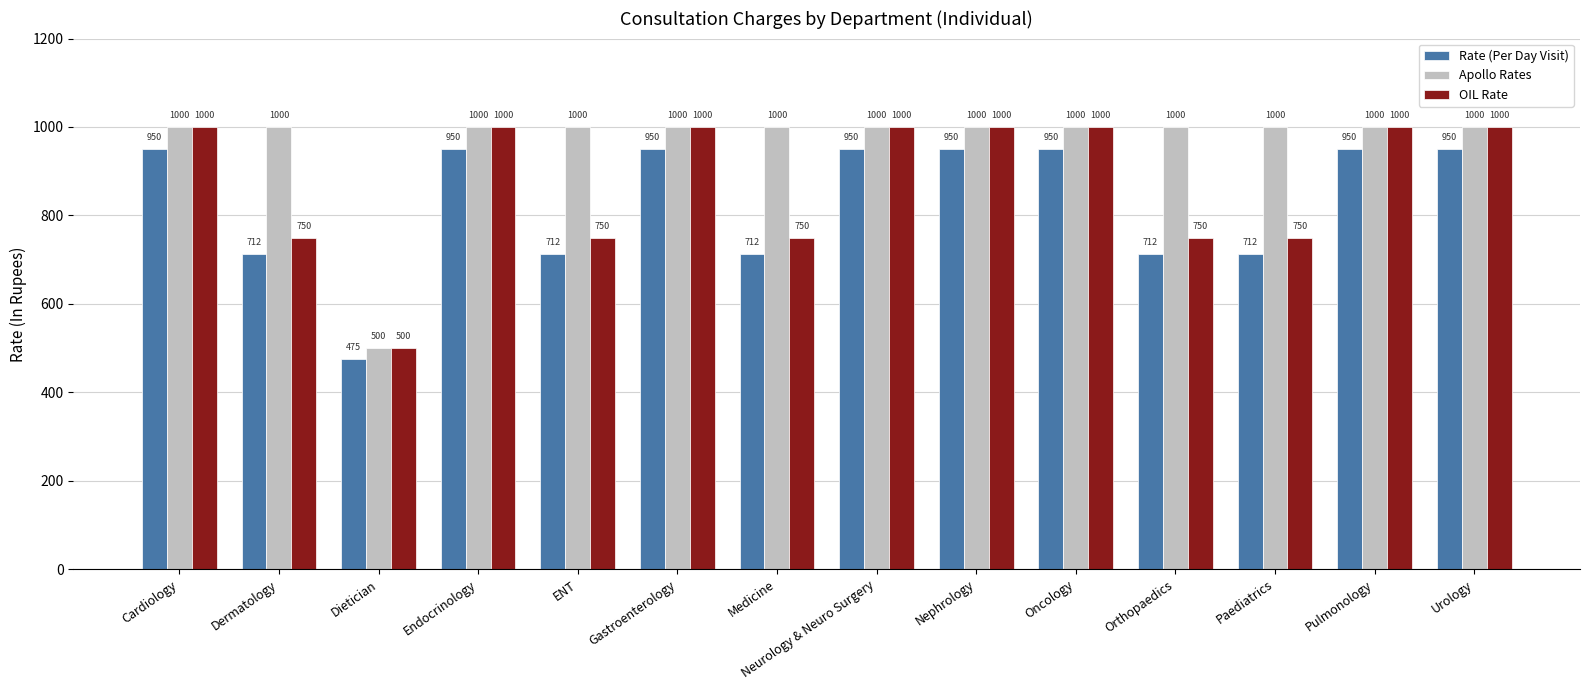

Which series has the largest total across all categories?

Apollo Rates